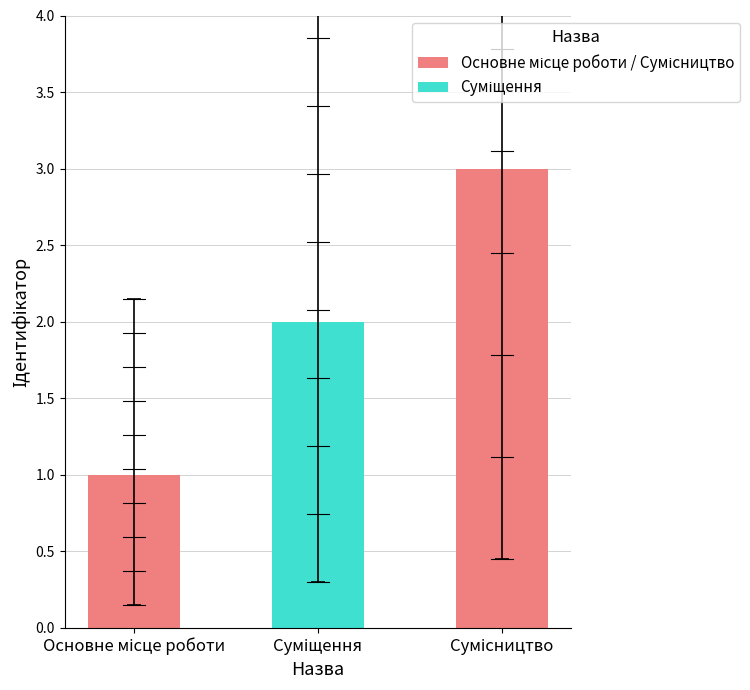

List the labels in order of value, largest first.

Сумісництво, Суміщення, Основне місце роботи